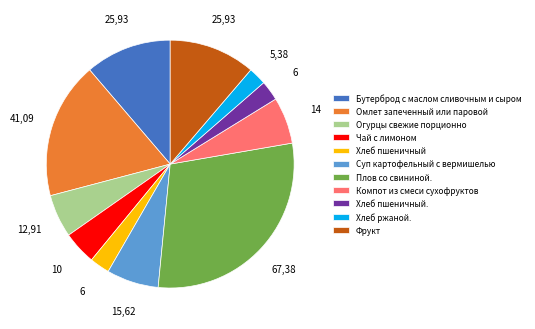

The Фрукт slice represents 6% of the pie. True or false?

False